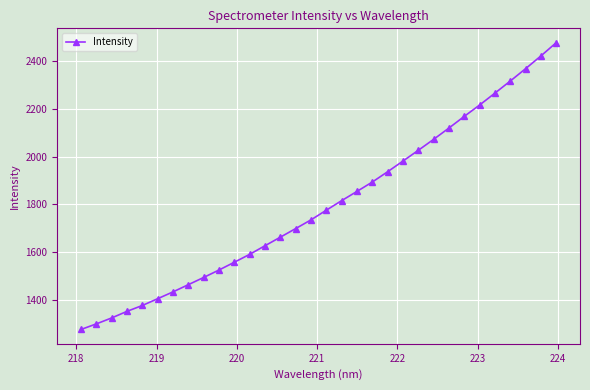

What is the value of the 11th point from the left?

1557.8